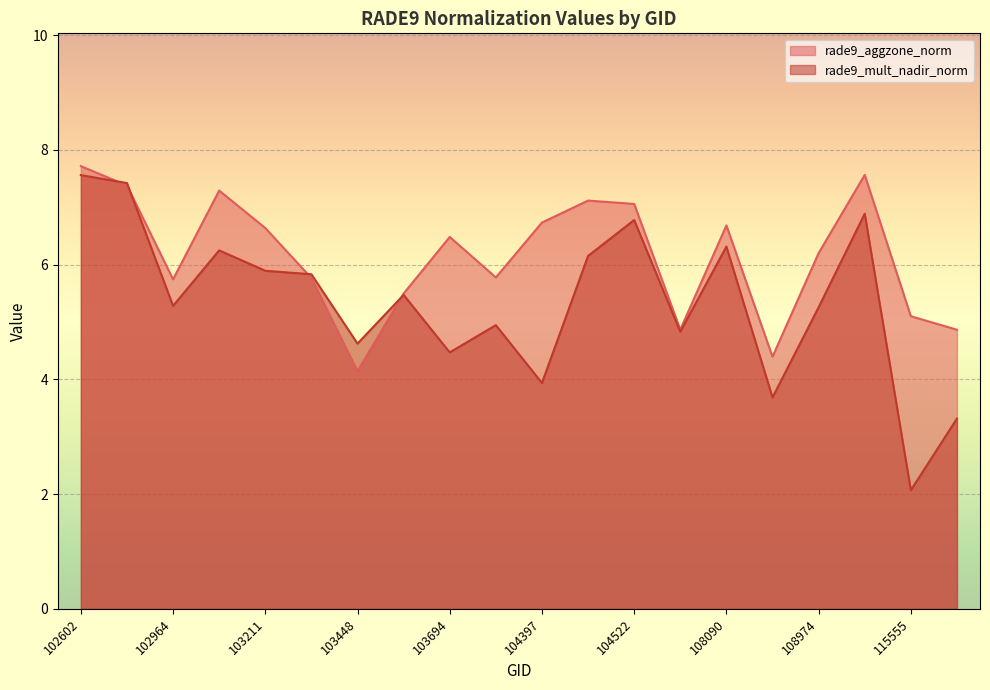

At which category does rade9_aggzone_norm reach its first local valley?

102964